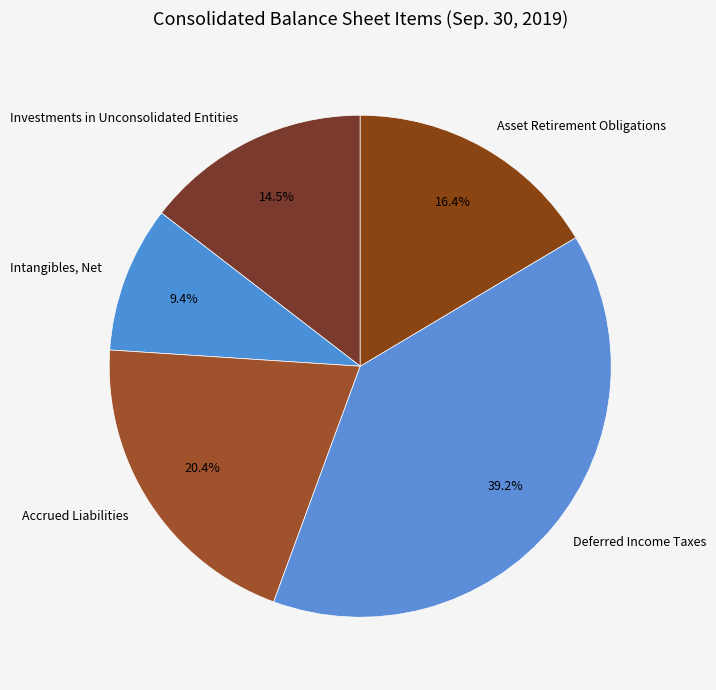

How many slices are in this pie chart?

5